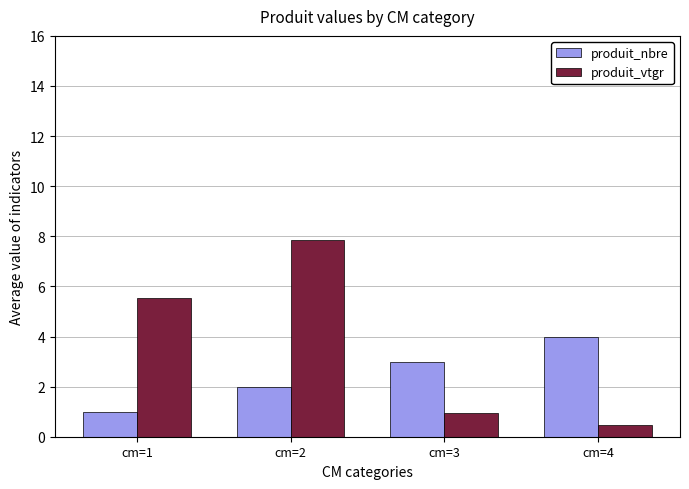

Which series changed the most between cm=2 and cm=3?

produit_vtgr